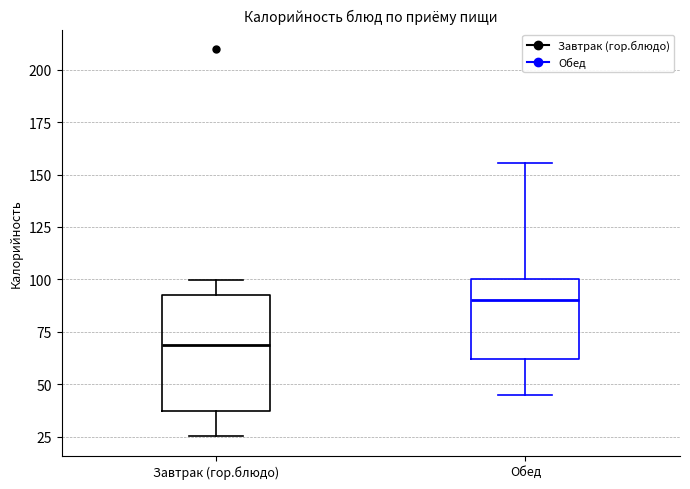

Where does the upper whisker of the box for Завтрак (гор.блюдо) end on the y-axis? The values are not printed on the chart, so give them approximately, as read against the axis.

100